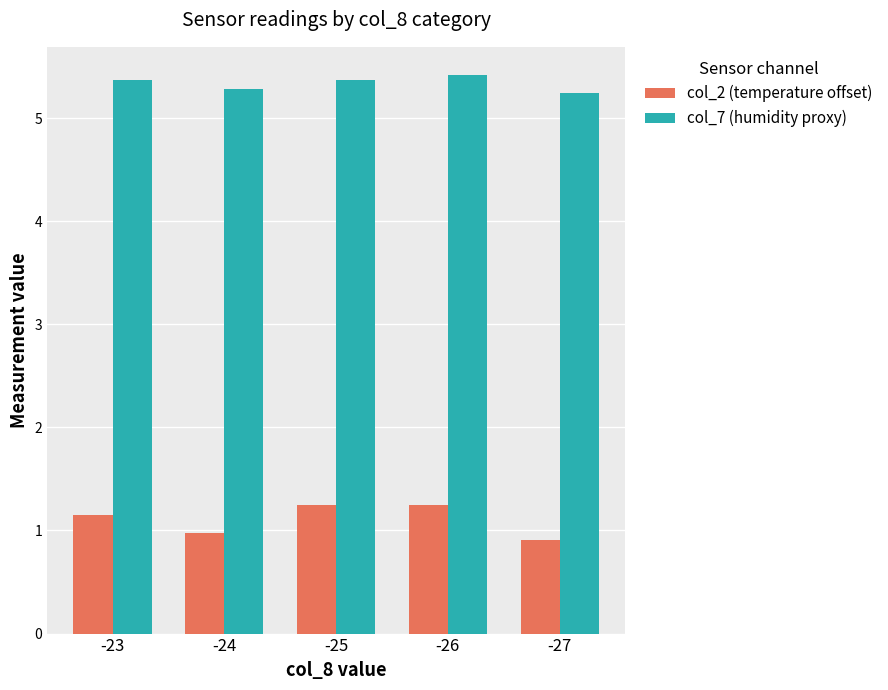

What is the difference between the highest and lowest values at -23?

4.2